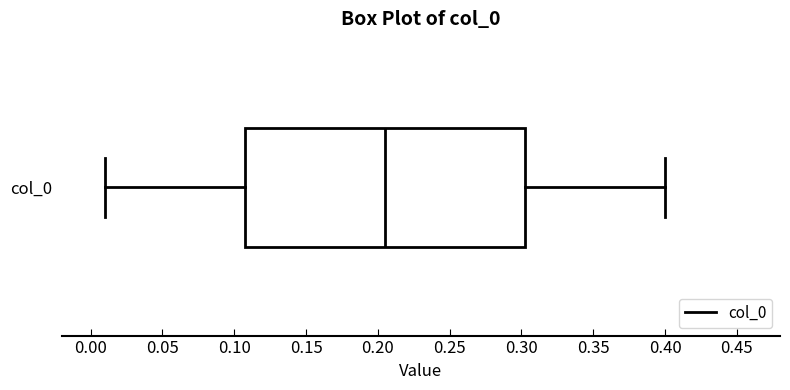

Transcribe this box plot: give where the median line is, the range the box spans, and where the two whiskers end, as read against the x-axis. The values are not printed on the chart, so give them approximately, as read against the axis.

median 0.205, box 0.110 to 0.305, whiskers 0.010 to 0.400